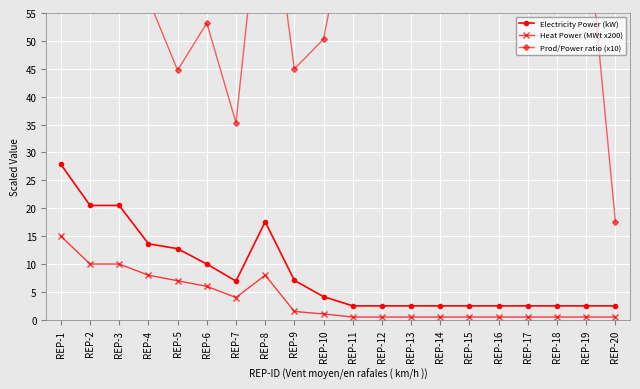

Between REP-5 and REP-11, which series saw the biggest shift?

Prod/Power ratio (x10)